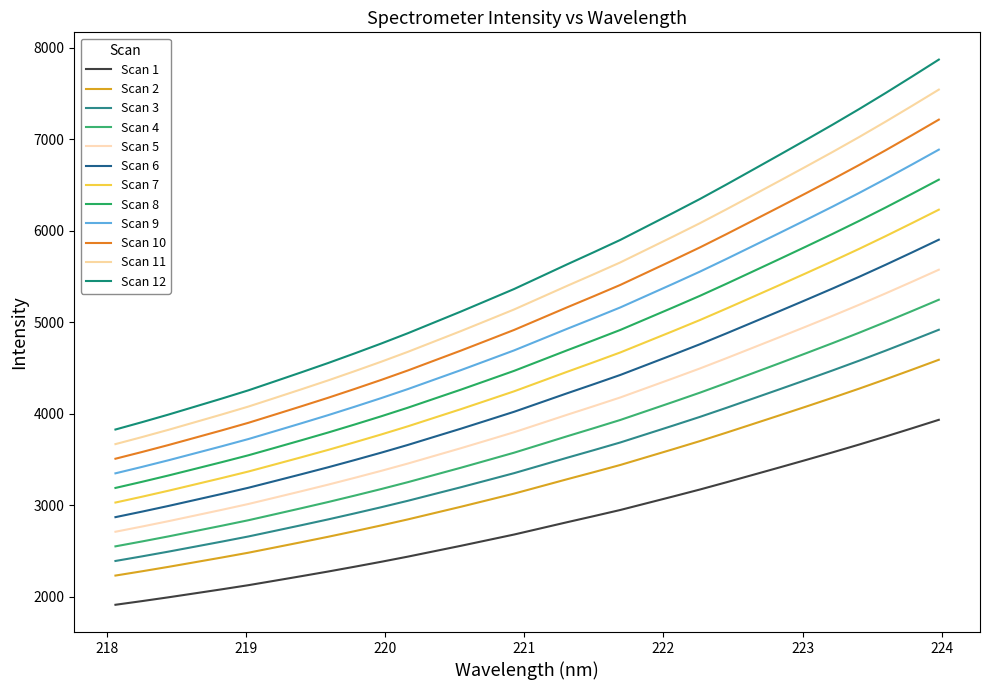

How many lines are shown in the chart?

12